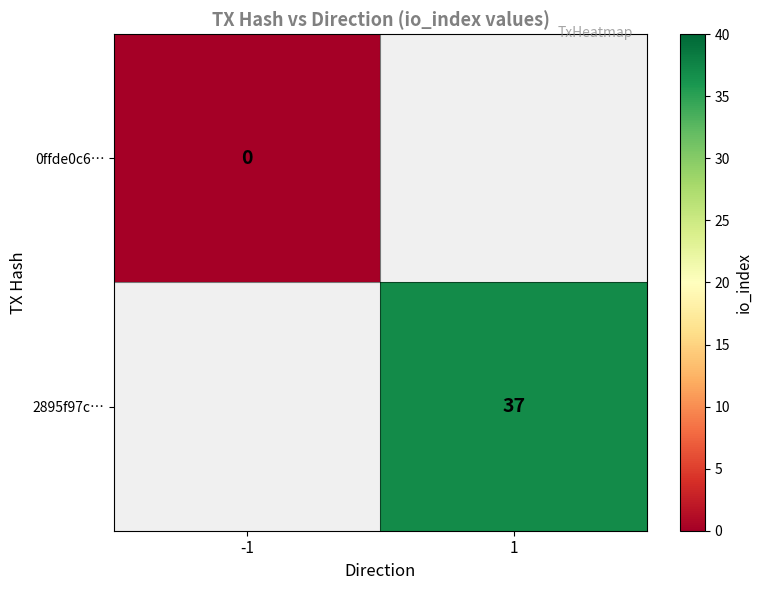

The 2895f97c… series shows 37 at 1. True or false?

True